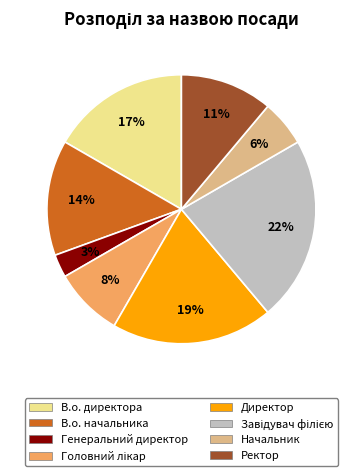

To the nearest percent, what portion does Начальник represent?

6%